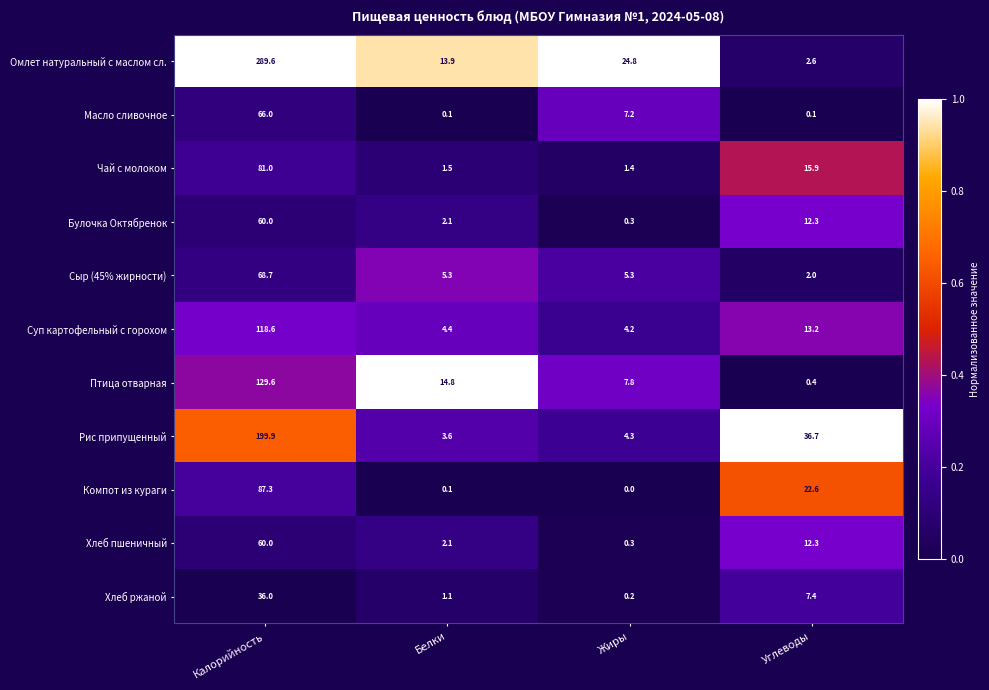

What is the sum of the Булочка Октябренок values at Углеводы and Калорийность?

72.3